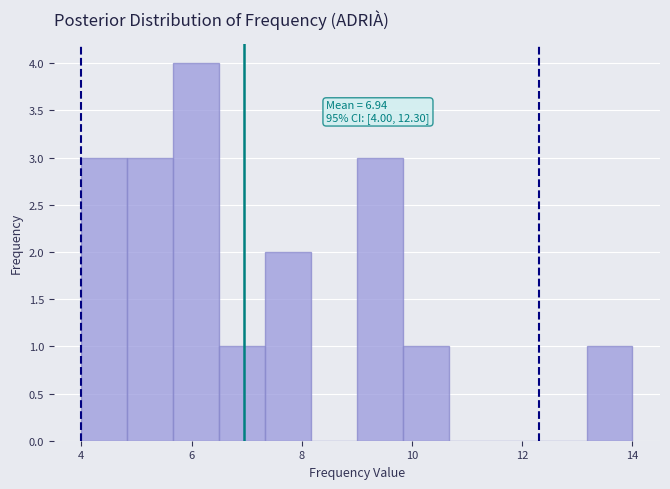

Which range on the x-axis has the tallest bar?

5.6 to 6.6